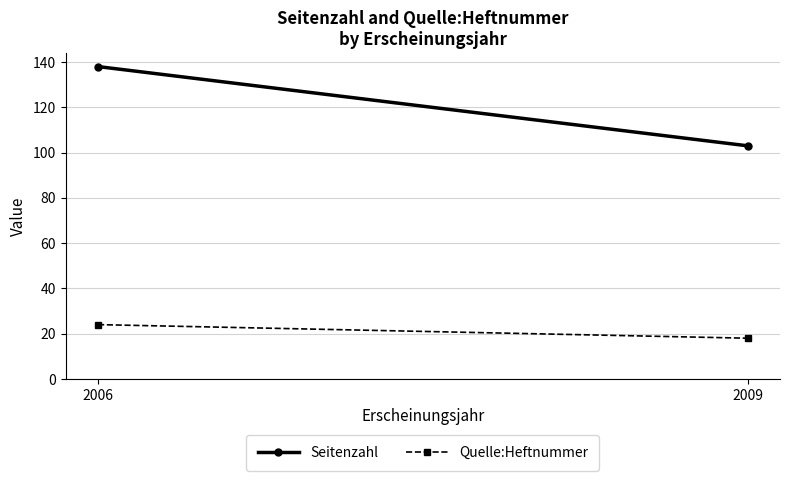

Reading right to left, what are all the values shown in this chart?

Seitenzahl: 2009=103	2006=138
Quelle:Heftnummer: 2009=18	2006=24